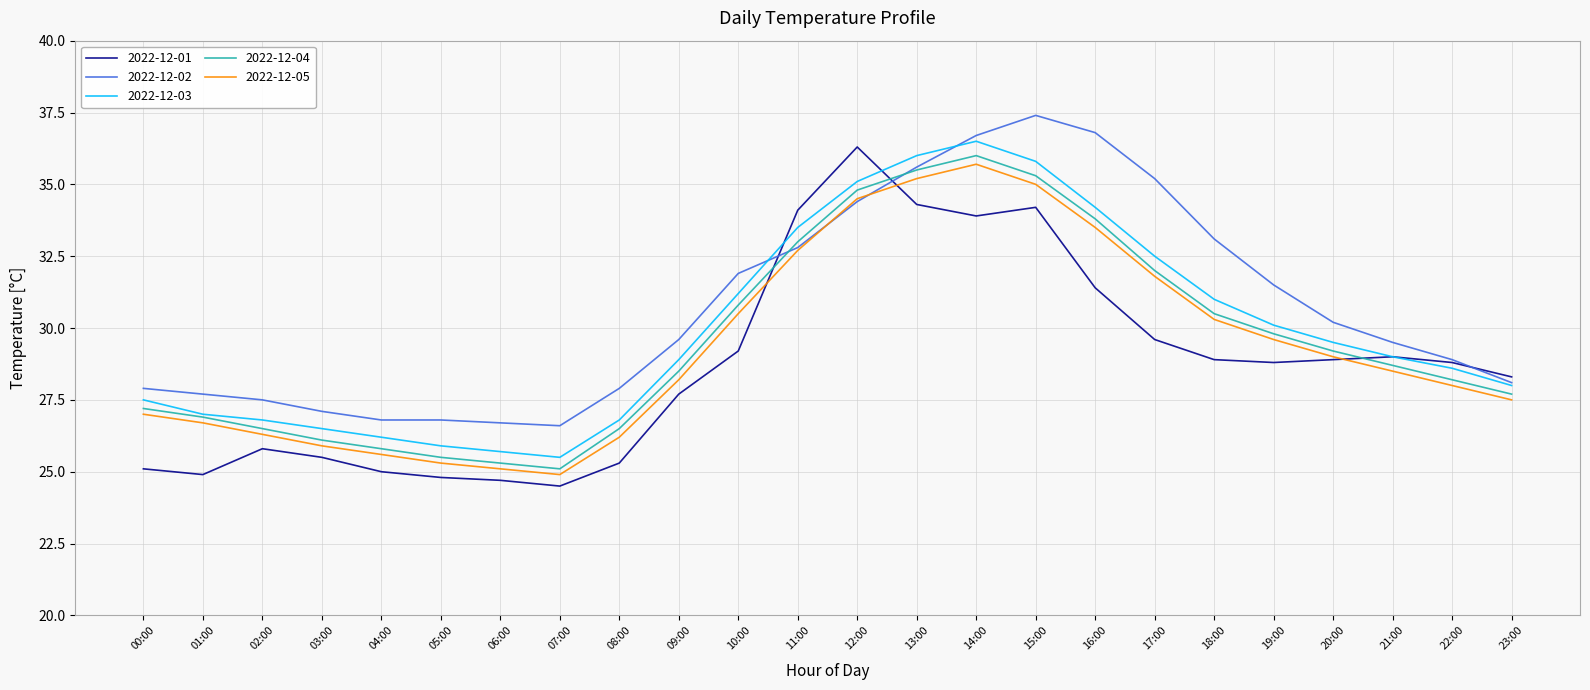

What is the minimum value for 2022-12-03?

25.5